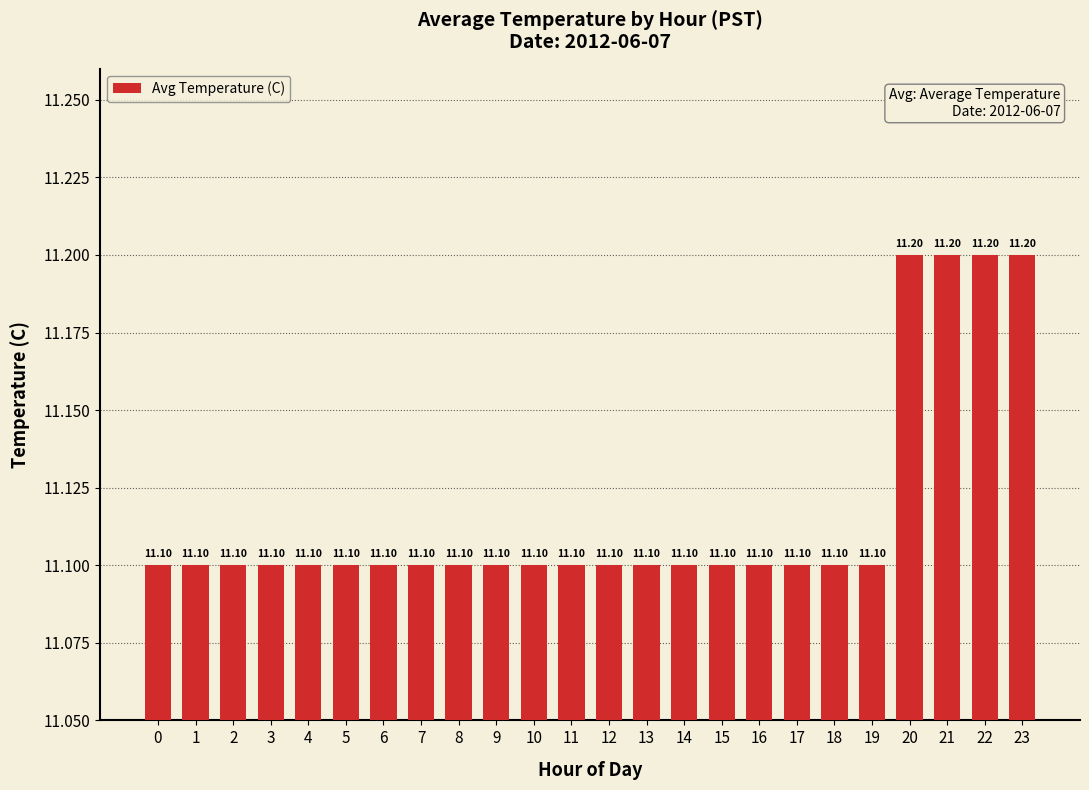

What is the difference between the maximum and minimum values?

0.1